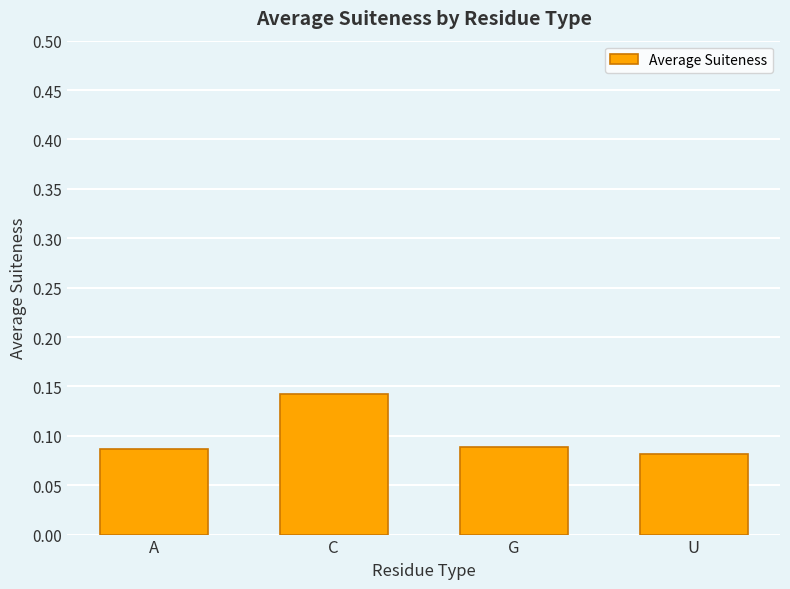

Does the chart contain stacked bars?

No